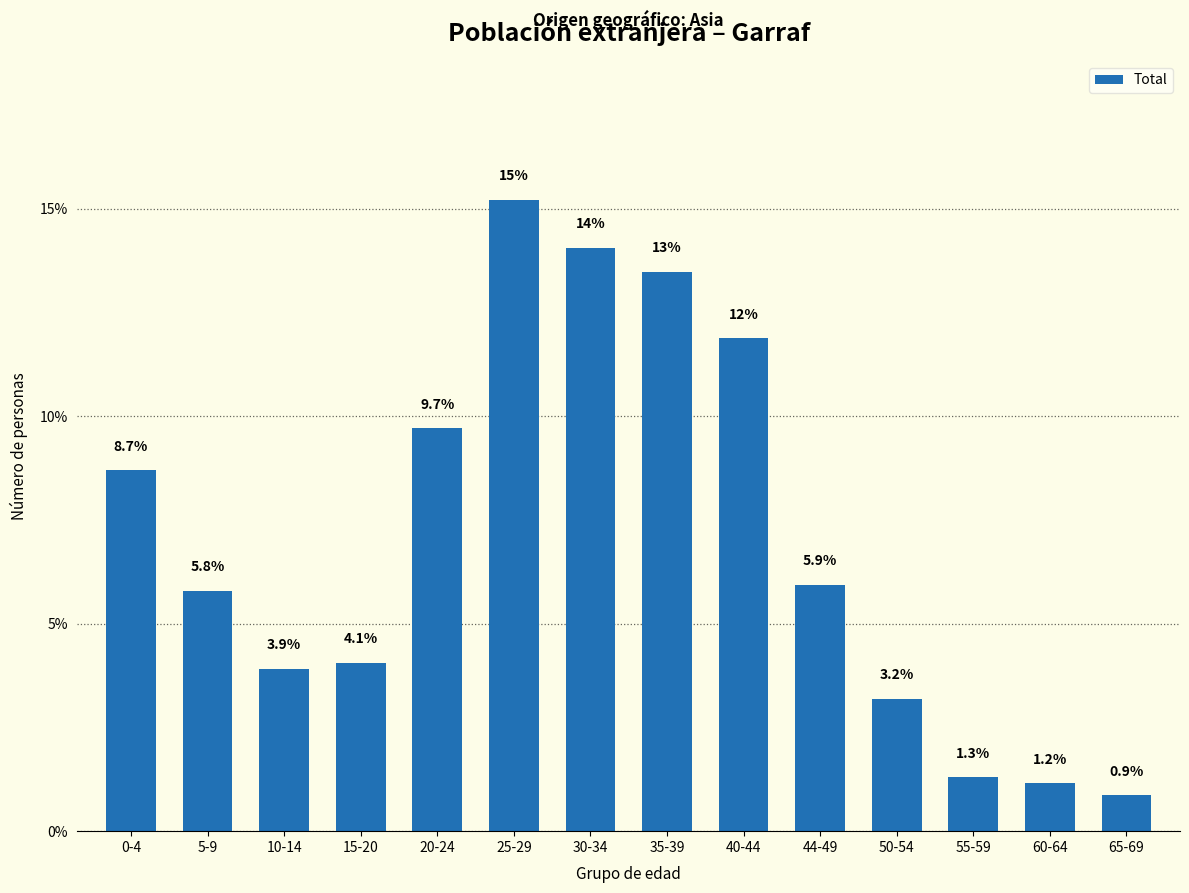

Reading right to left, transcribe all the data shown in this chart.

0.9	1.2	1.3	3.2	5.9	11.9	13.5	14.1	15.2	9.7	4.1	3.9	5.8	8.7